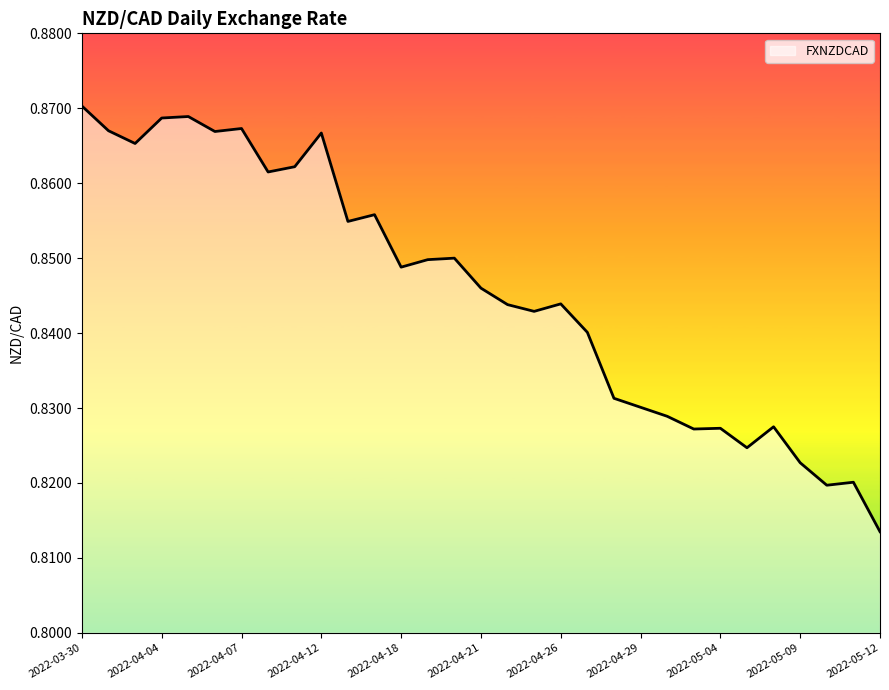

Does the chart display data point markers on the line(s)?

No